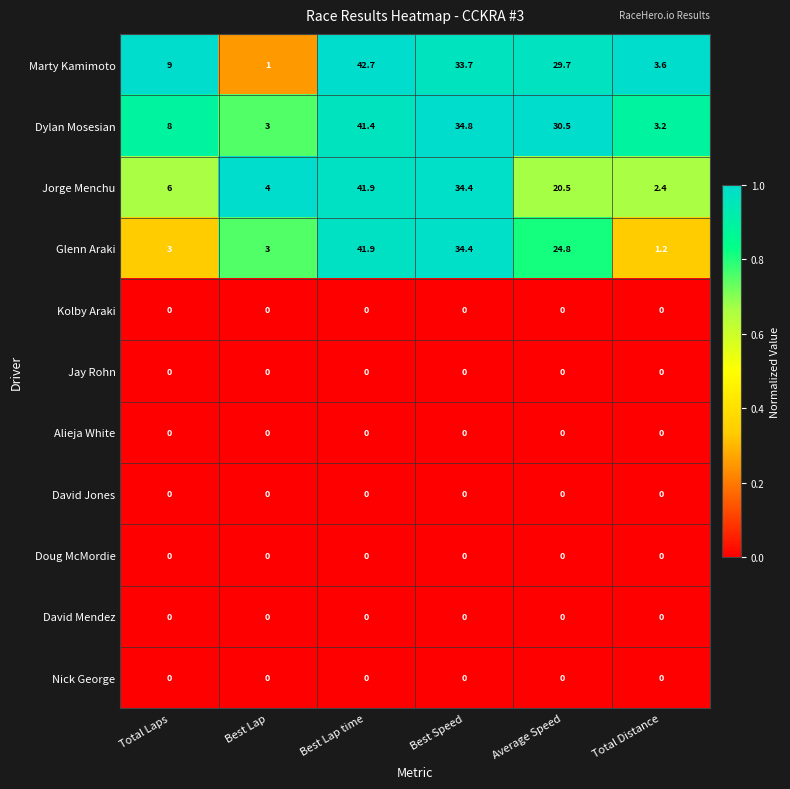

Which series has the largest total across all categories?

Dylan Mosesian